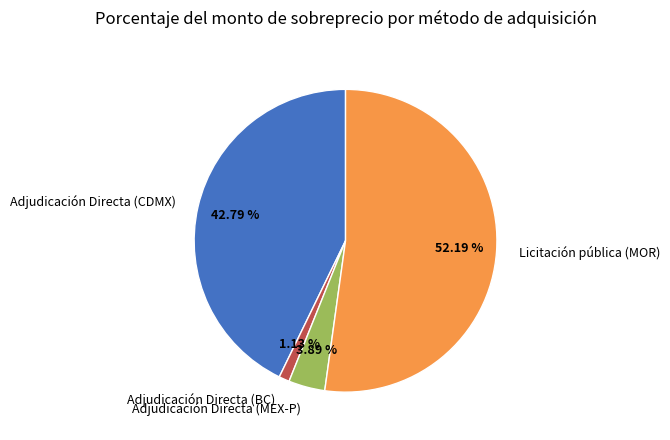

Is the sum of Adjudicación Directa (CDMX) and Adjudicación Directa (BC) greater than half?

No